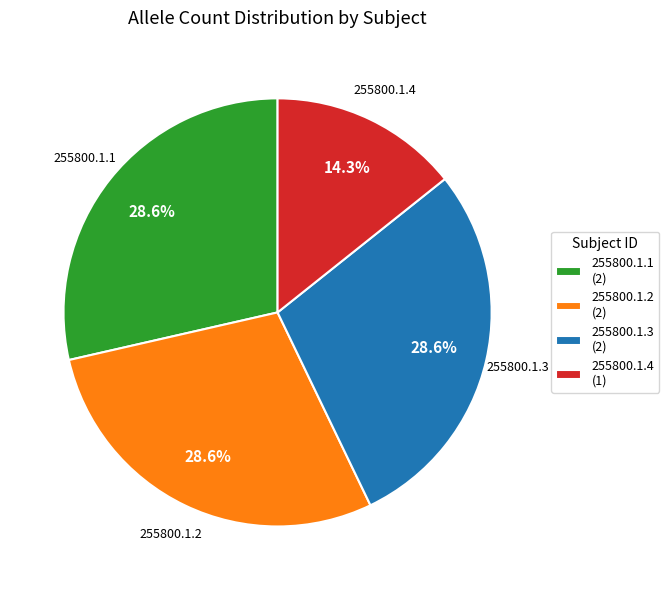

What percentage is the 255800.1.1 slice, to the nearest percent?

29%